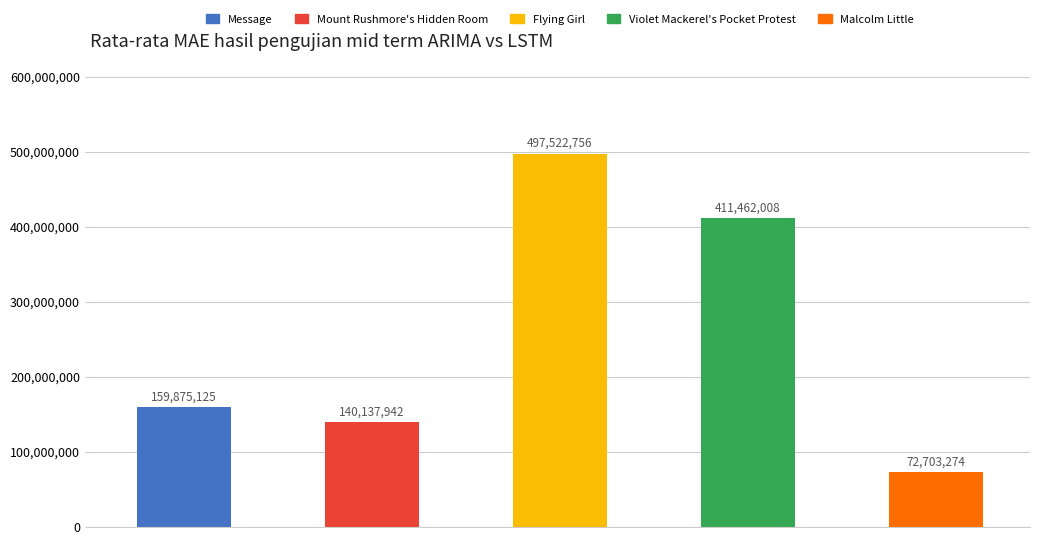

What is the average value?

256340221